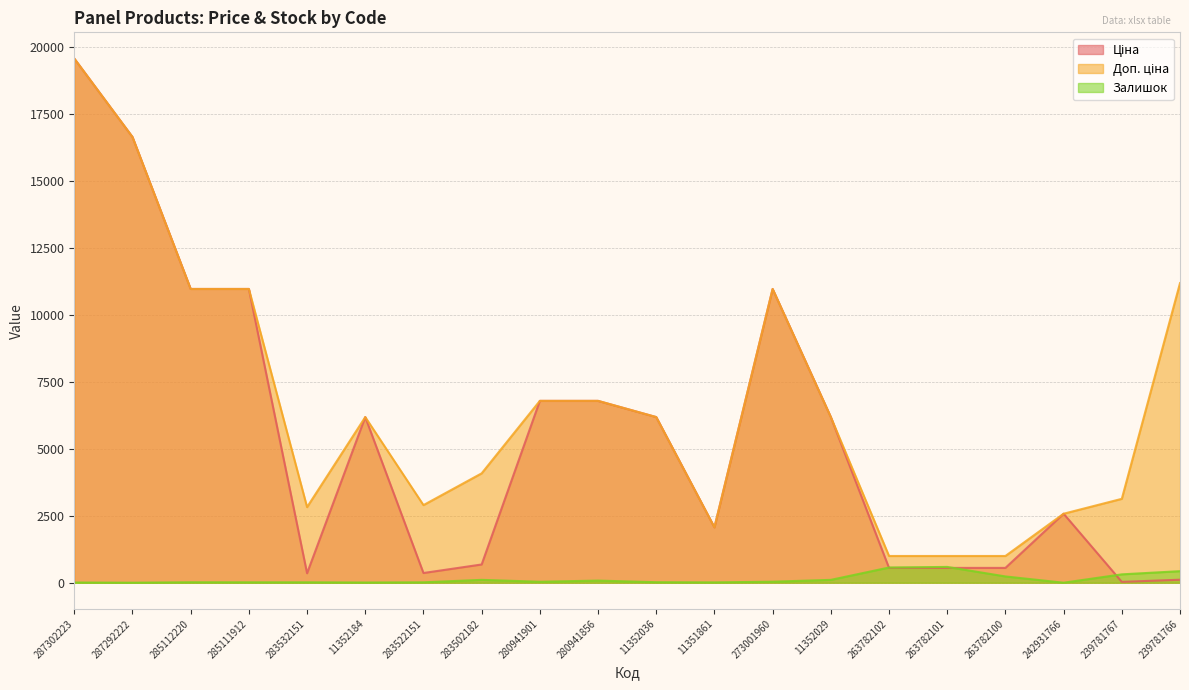

How many interior local valleys does the Доп. ціна series have?

3